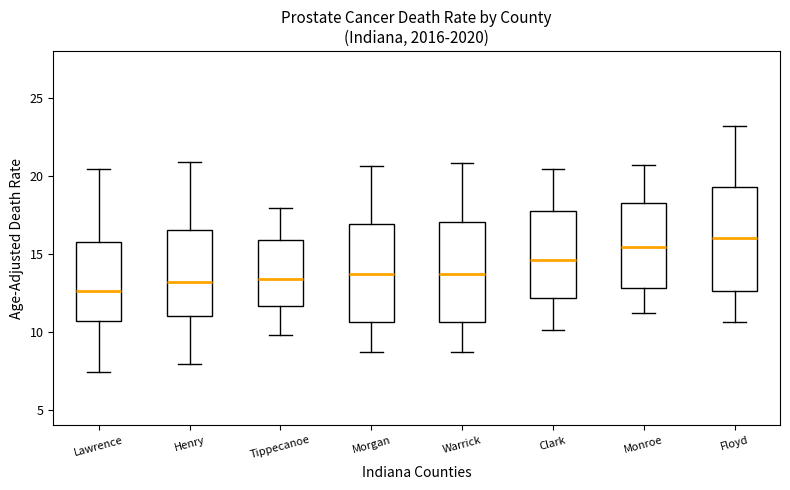

Reading left to right, transcribe this box plot: for each box, give where its median line is, the range the box spans, and where its two whiskers end, as read against the y-axis. The values are not printed on the chart, so give them approximately, as read against the axis.

Lawrence: median 12.5, box 10.5 to 15.5, whiskers 7.5 to 20.5
Henry: median 13.0, box 11.0 to 16.5, whiskers 8.0 to 21.0
Tippecanoe: median 13.5, box 11.5 to 16.0, whiskers 10.0 to 18.0
Morgan: median 13.5, box 10.5 to 17.0, whiskers 8.5 to 20.5
Warrick: median 13.5, box 10.5 to 17.0, whiskers 8.5 to 21.0
Clark: median 14.5, box 12.0 to 18.0, whiskers 10.0 to 20.5
Monroe: median 15.5, box 13.0 to 18.5, whiskers 11.0 to 20.5
Floyd: median 16.0, box 12.5 to 19.5, whiskers 10.5 to 23.0